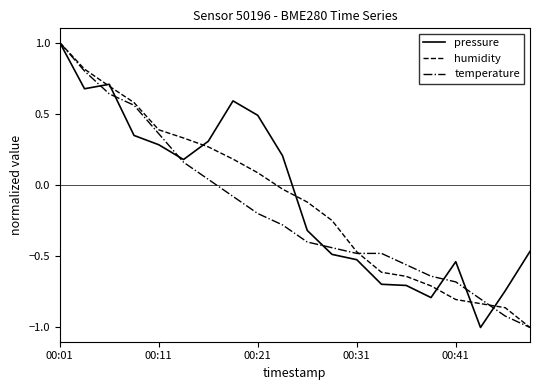

What is the minimum value shown in the chart?

-1.0